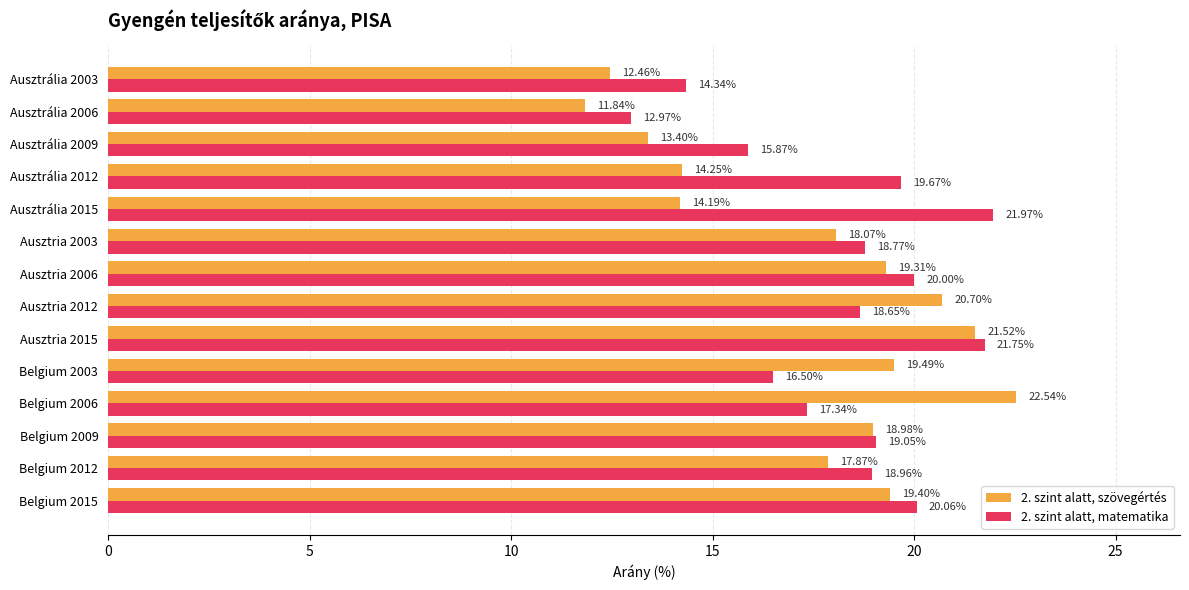

What is the maximum value shown in the chart?

22.5